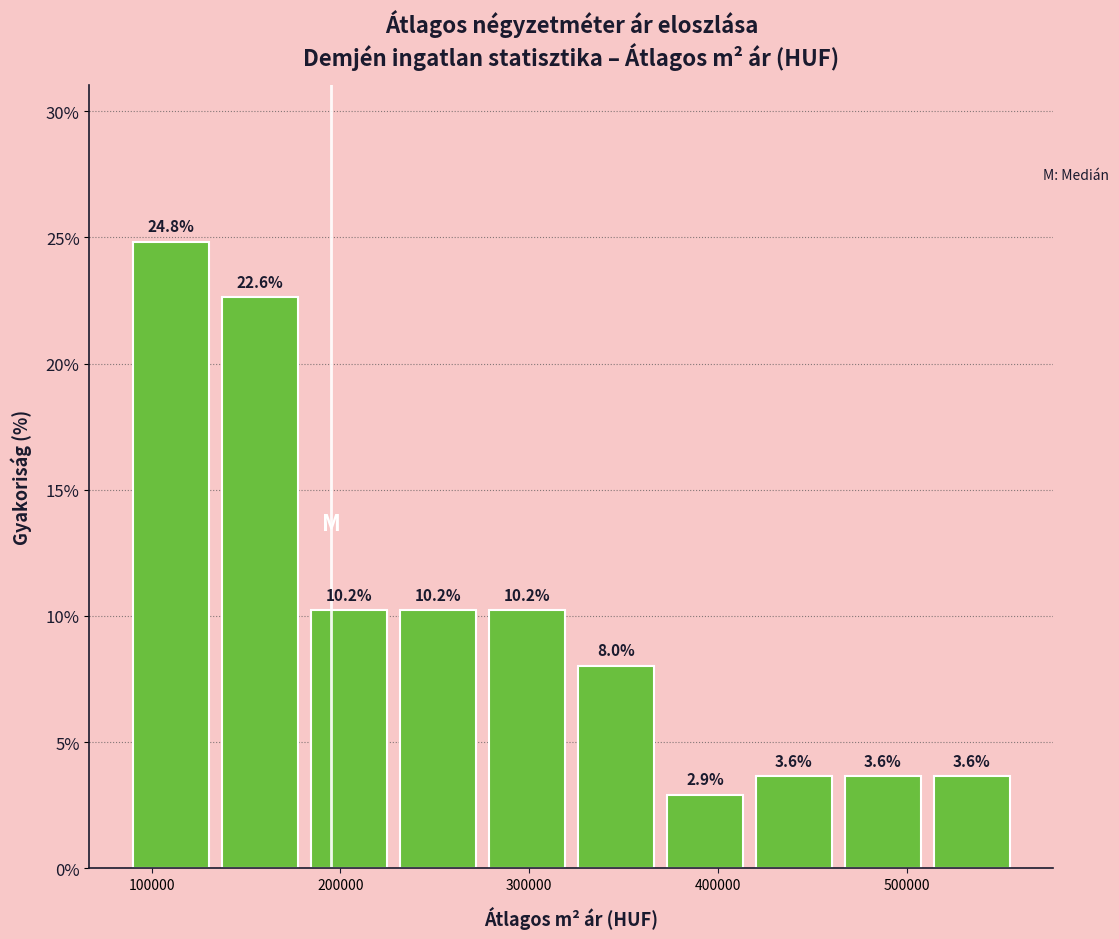

Reading left to right, list every bar in this chart as the range it spans on the x-axis followed by its height. The bar edges are not printed on the chart, so give them approximately, as read against the axis.

90000 to 130000: 24.8
130000 to 180000: 22.6
180000 to 230000: 10.2
230000 to 280000: 10.2
280000 to 320000: 10.2
320000 to 370000: 8.0
370000 to 420000: 2.9
420000 to 460000: 3.6
460000 to 510000: 3.6
510000 to 560000: 3.6